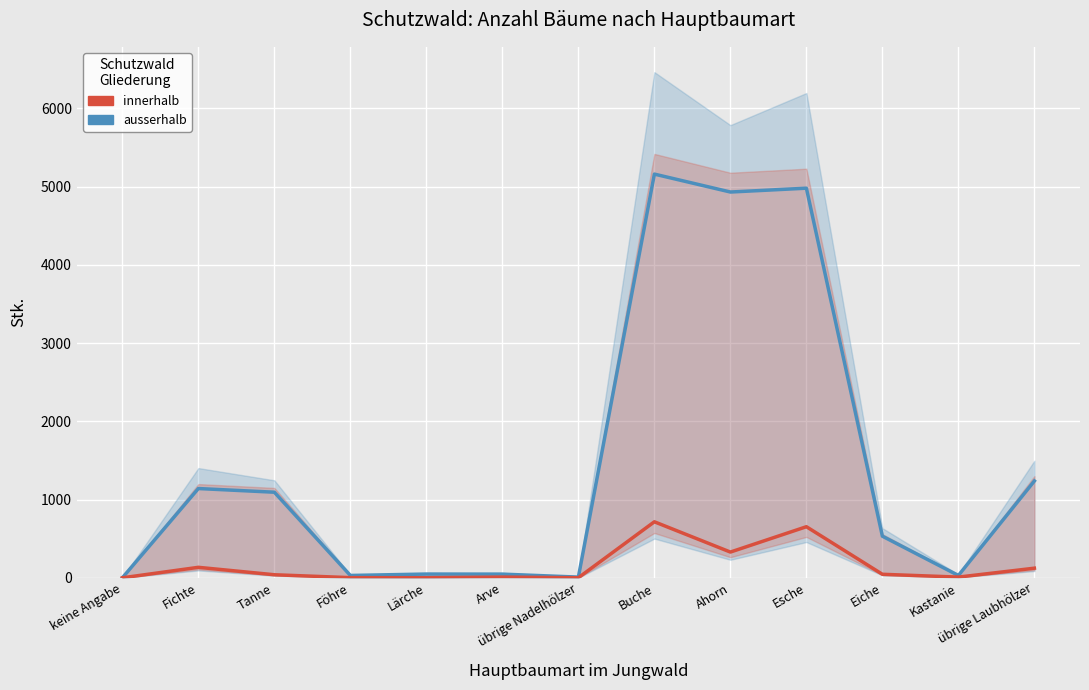

What is the sum of the innerhalb values at Lärche and Föhre?

3